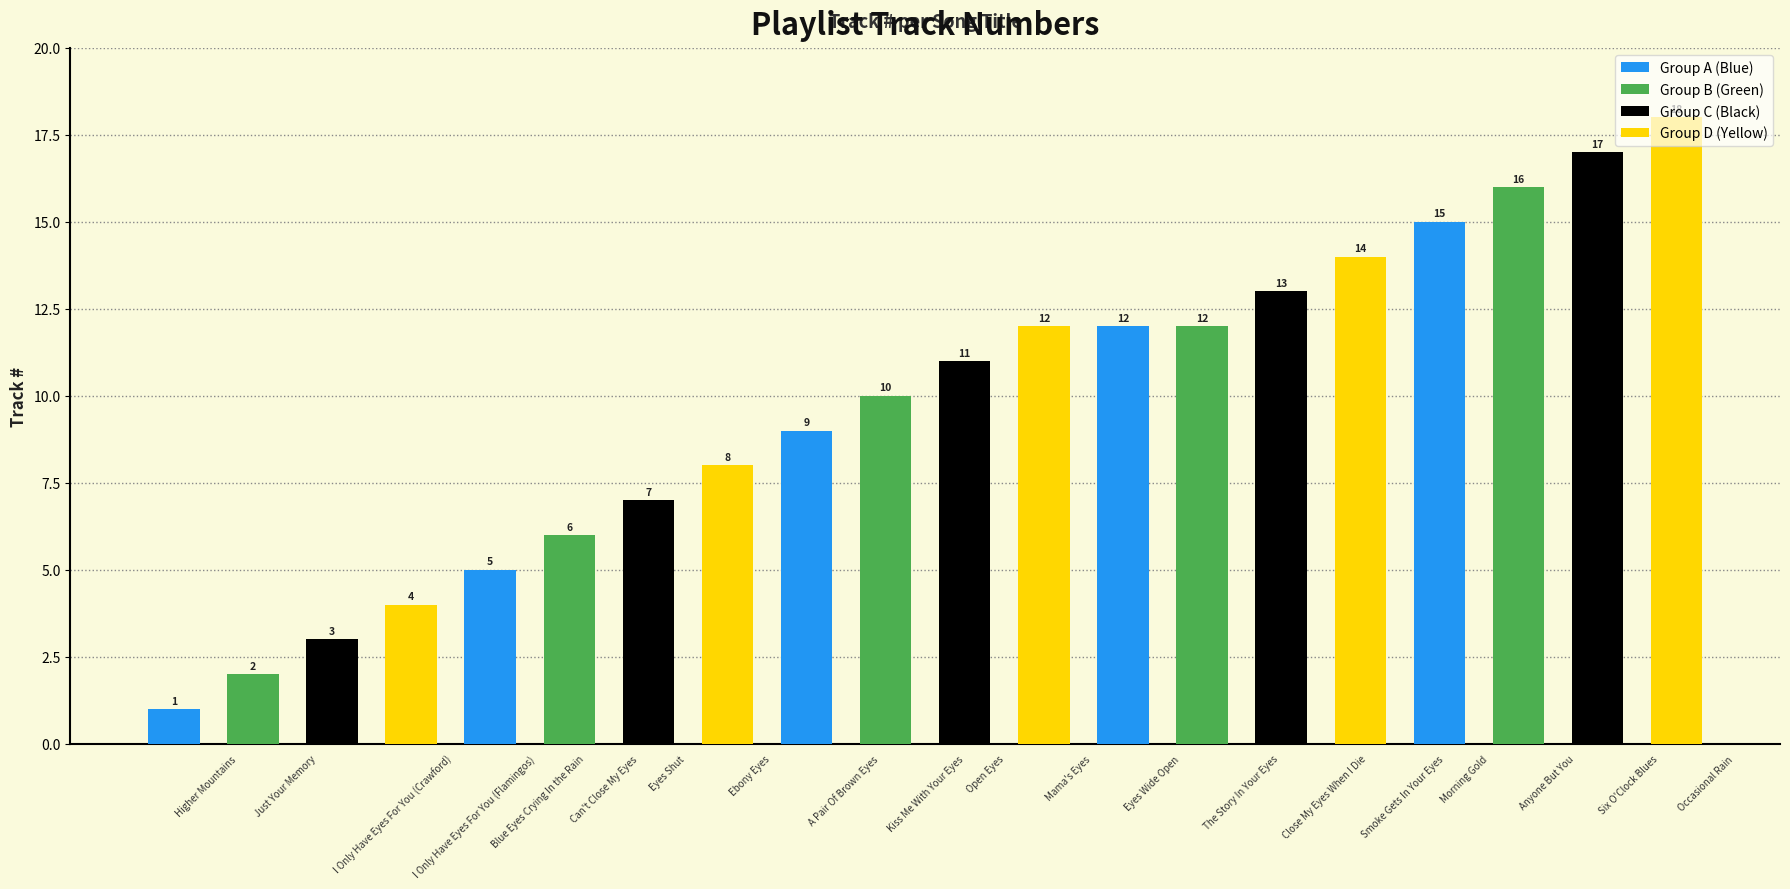

How many series are shown in this chart?

4